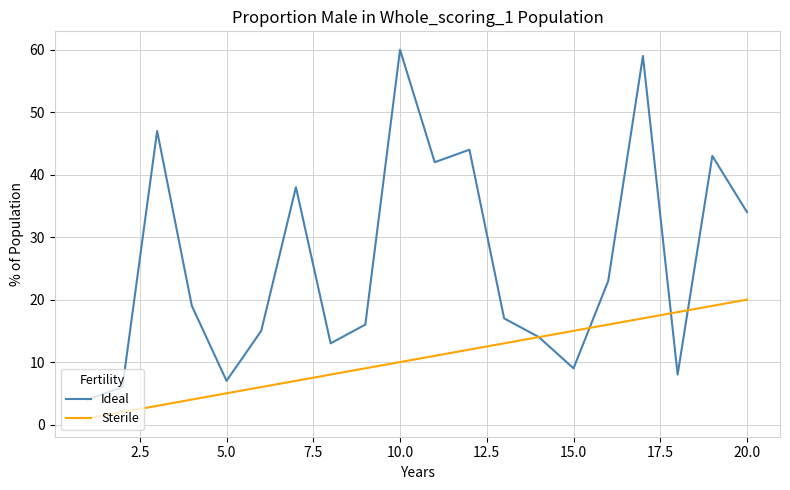

Rank the series by their average value, from lowest to highest.

Sterile, Ideal